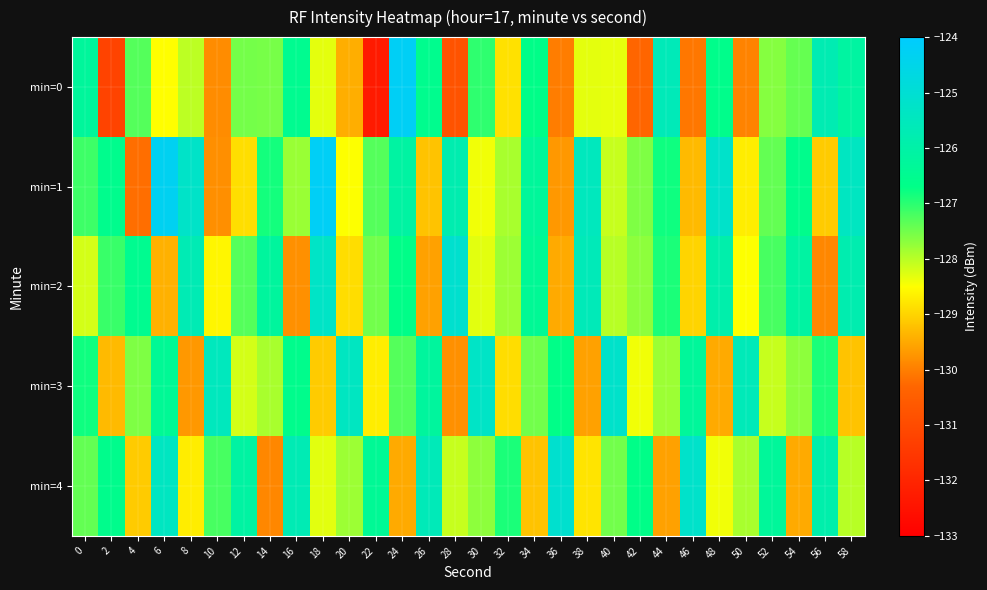

At which category is the sum across all series the highest?

24